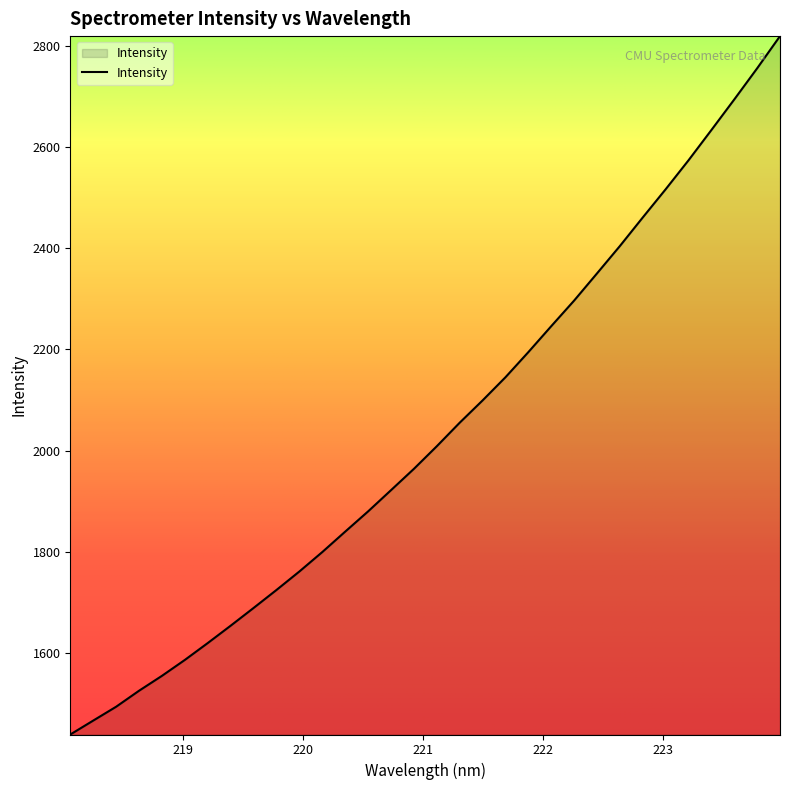

What is the difference between the maximum and minimum values?

1380.3